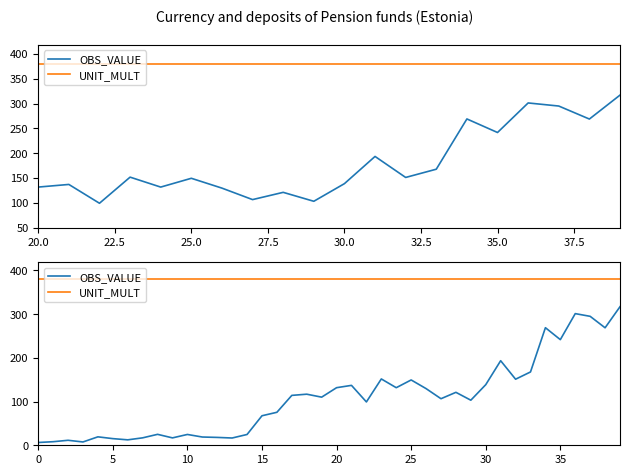

What is the total value across all series at 15?

447.8